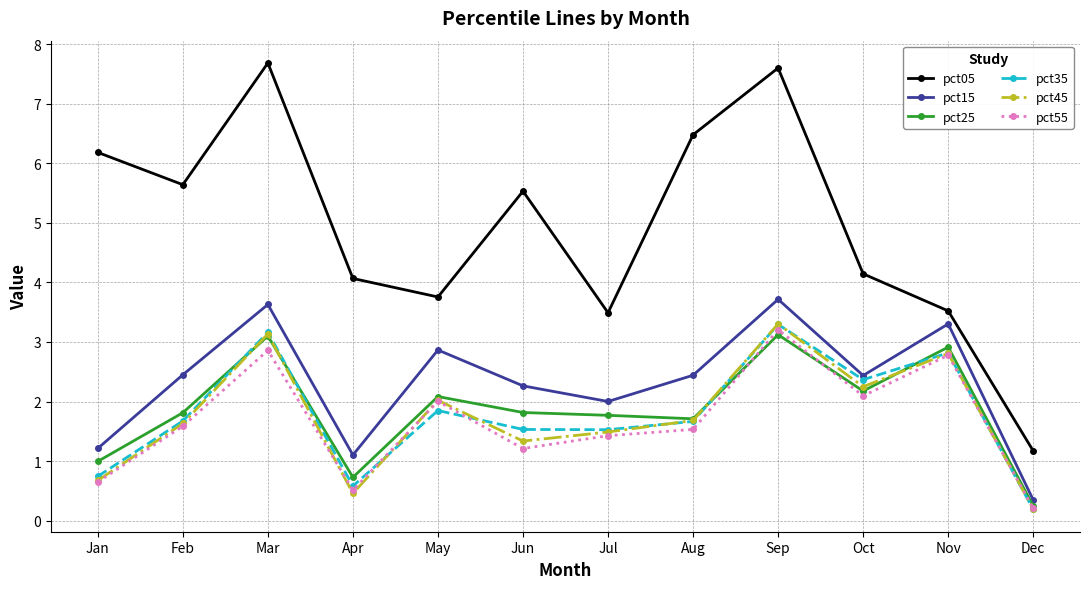

How many series are shown in this chart?

6